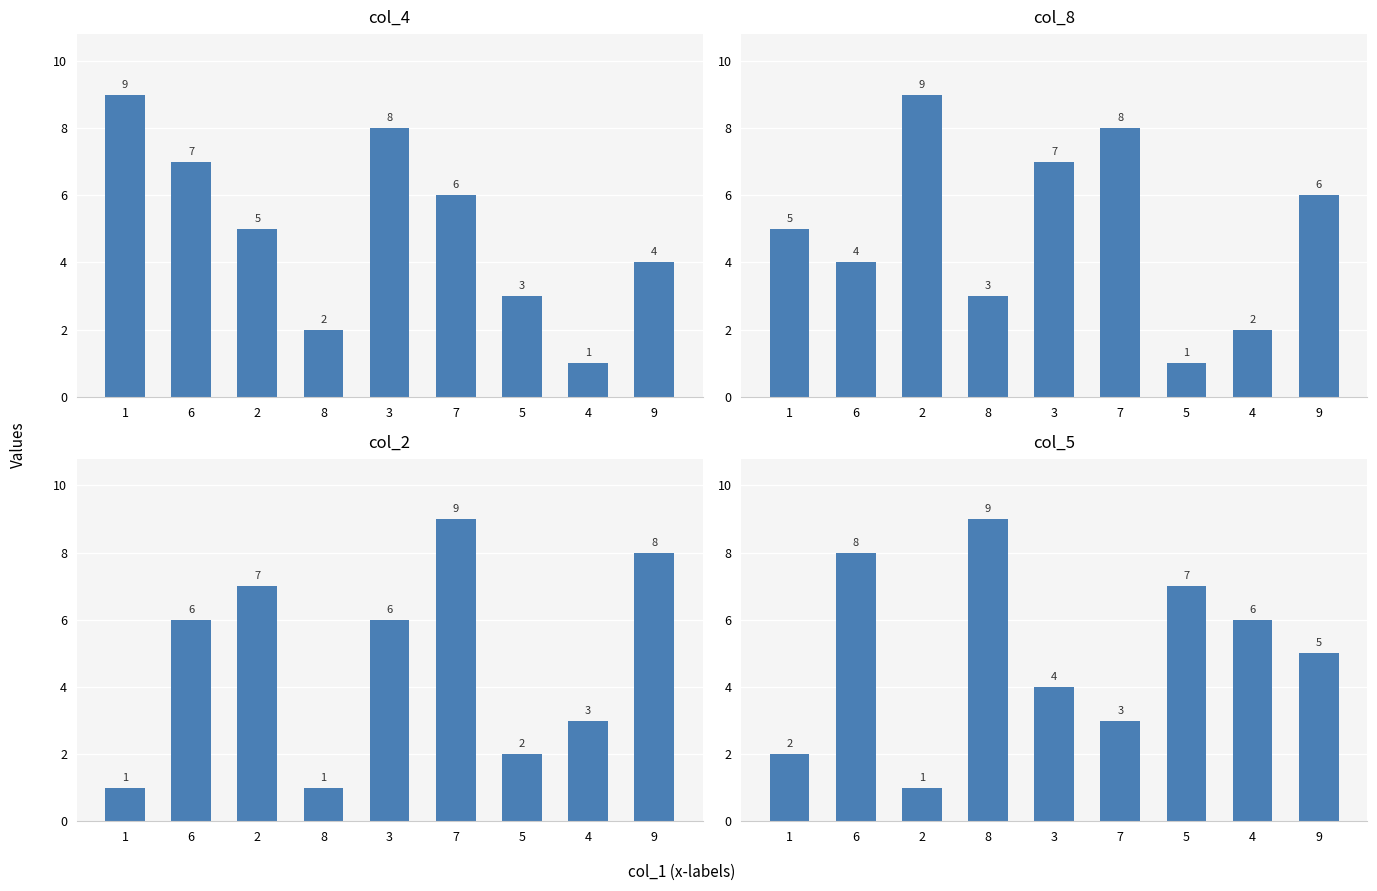

What are all the series names shown in the legend?

col_4, col_8, col_2, col_5